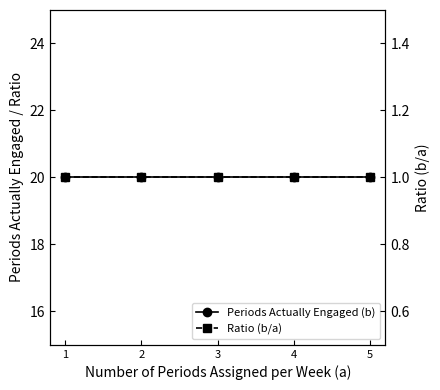

At which category is the sum across all series the highest?

1